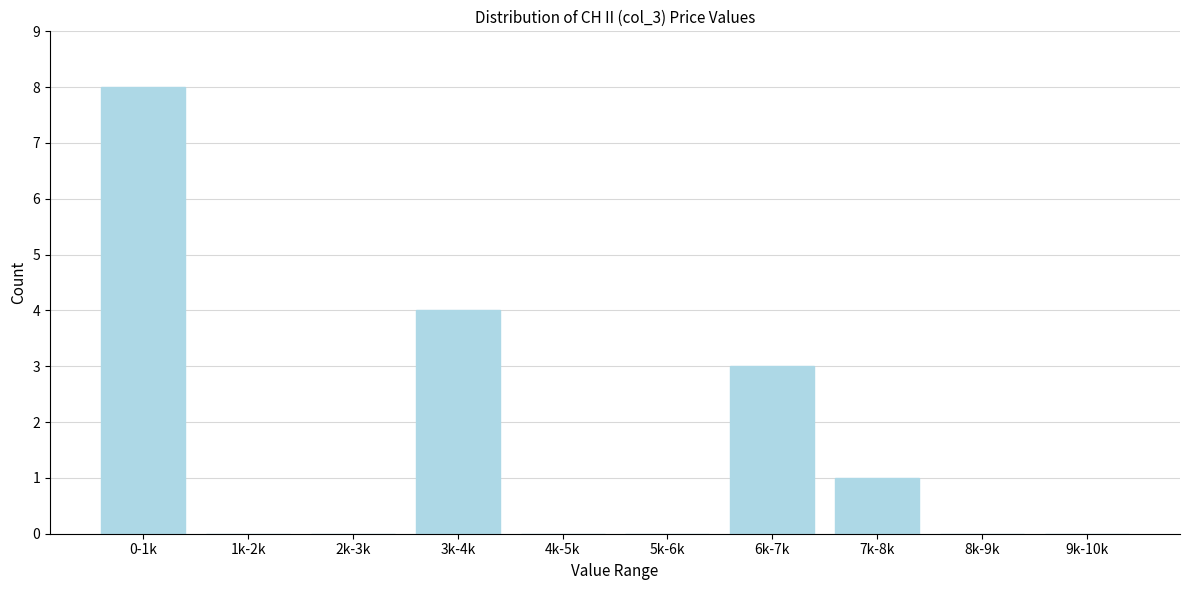

Reading left to right, extract all data points from this chart.

0-1k=8	1k-2k=0	2k-3k=0	3k-4k=4	4k-5k=0	5k-6k=0	6k-7k=3	7k-8k=1	8k-9k=0	9k-10k=0